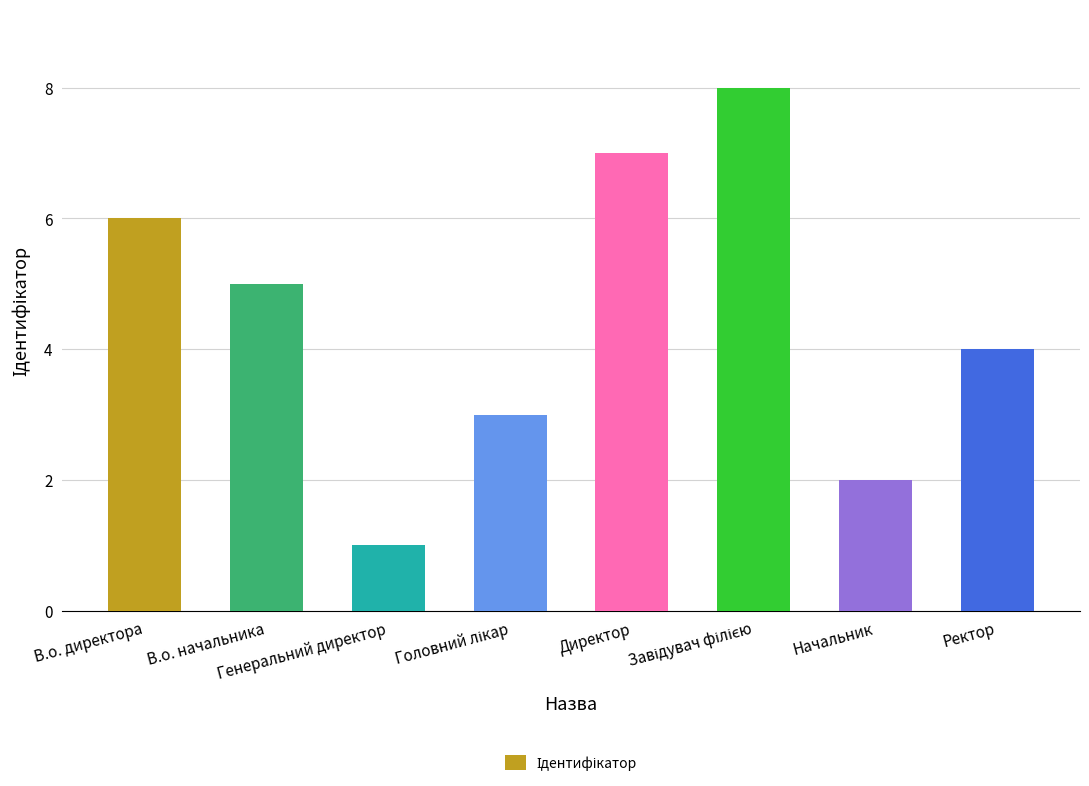

How many values are below 5?

4